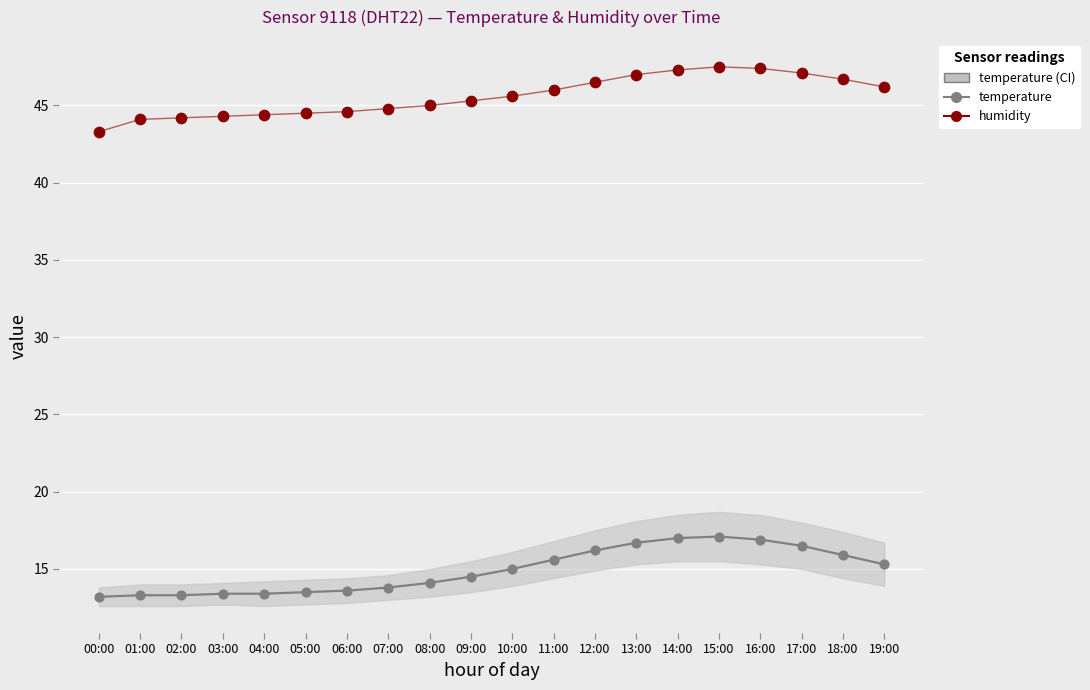

At which category is the sum across all series the highest?

15:00